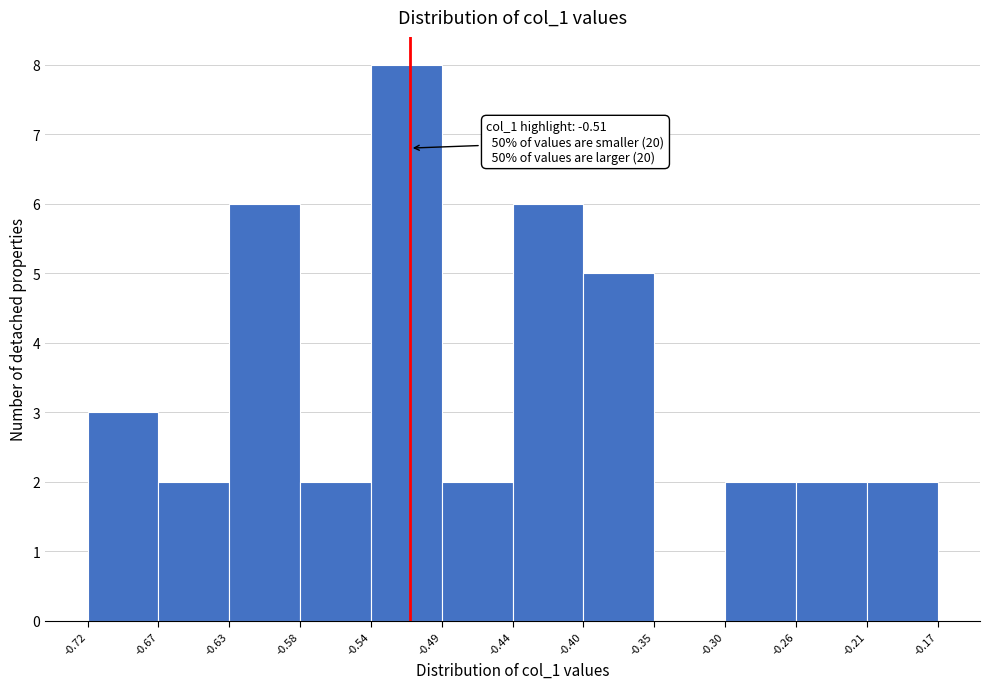

Over which range of the x-axis is the bar tallest?

-0.54 to -0.49